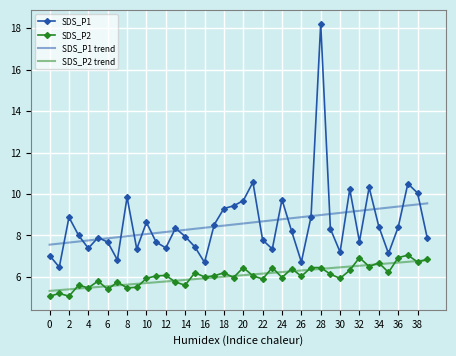

What are all the series names shown in the legend?

SDS_P1, SDS_P2, SDS_P1 trend, SDS_P2 trend